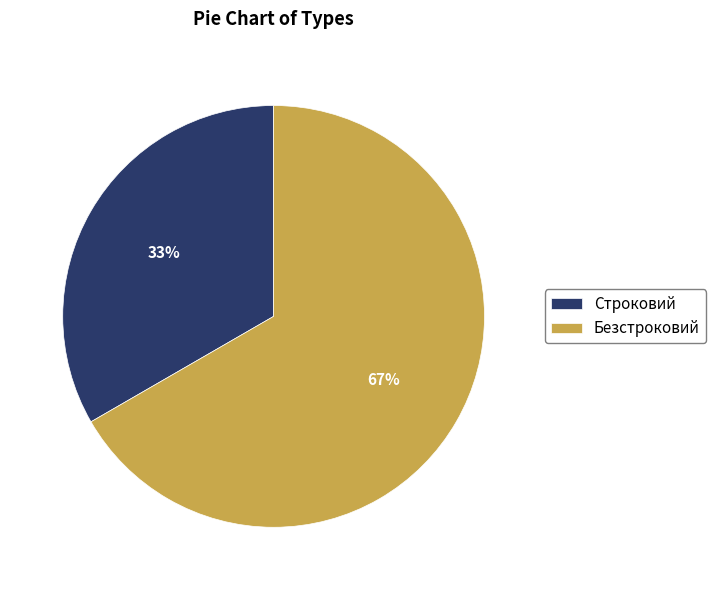

Is the sum of Безстроковий and Строковий greater than half?

Yes